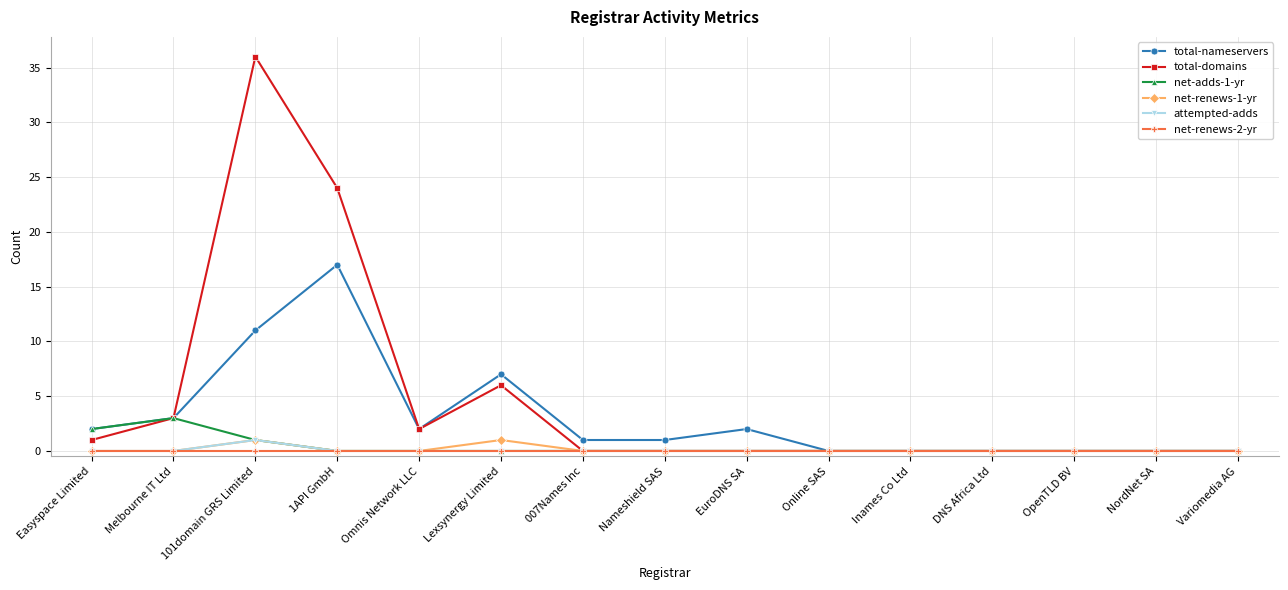

How many lines are shown in the chart?

6